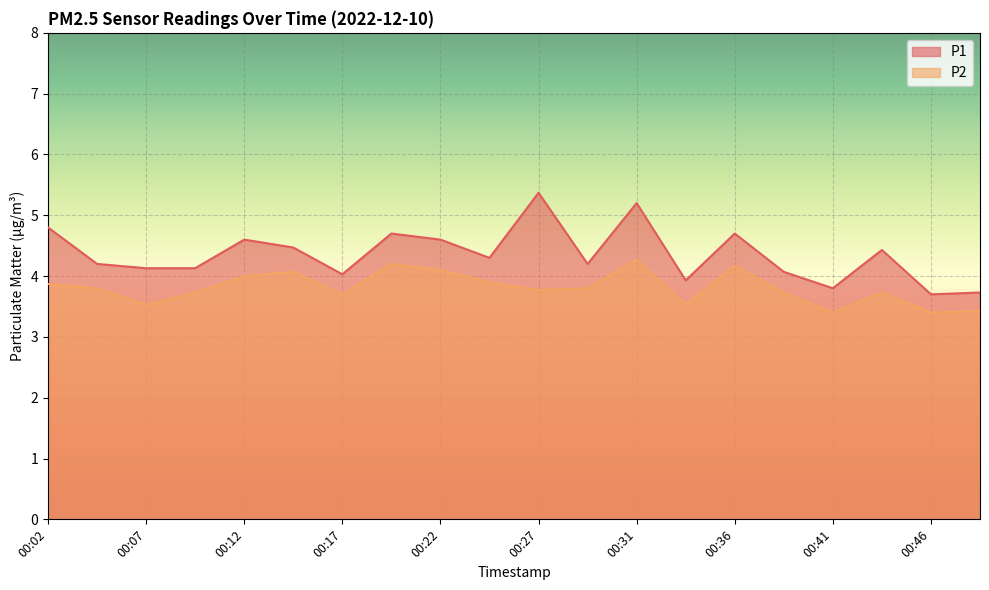

In P2, how many points are higher than both neighbors (excluding endpoints)?

5